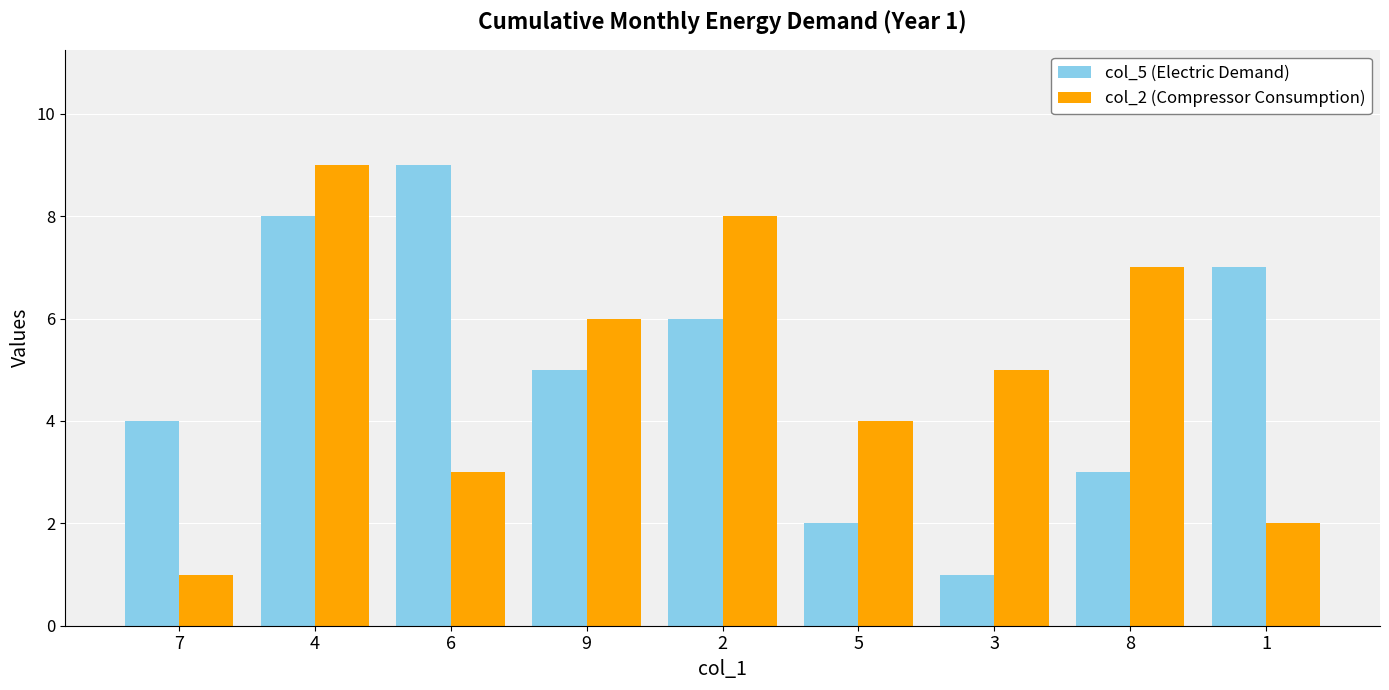

What is the sum of all col_5 (Electric Demand) values?

45